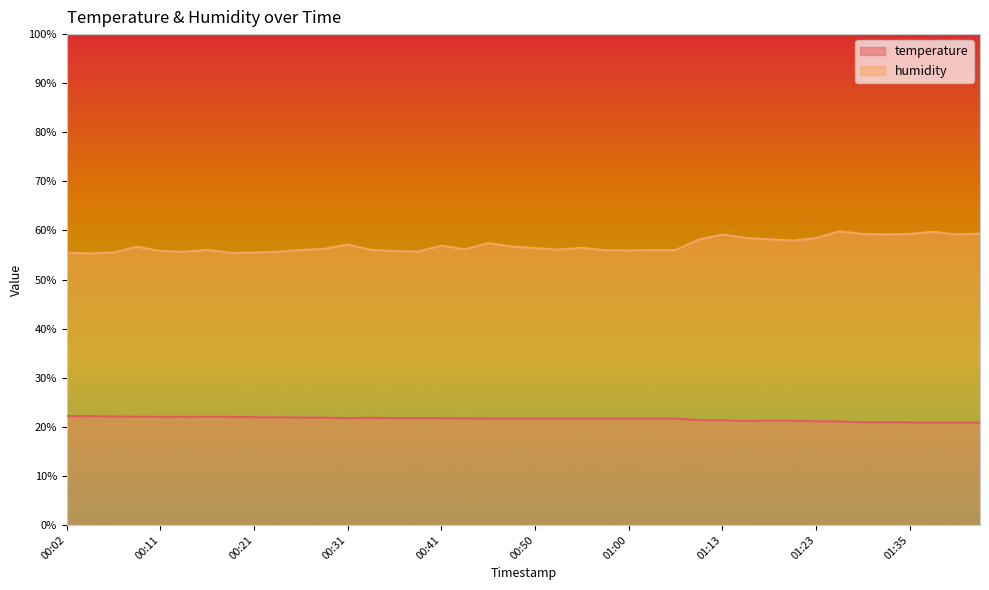

Reading left to right, what are all the values shown in this chart?

temperature: 22.2	22.2	22.1	22.1	22.0	22.0	22.0	22.0	22.0	21.9	21.9	21.9	21.8	21.8	21.8	21.8	21.8	21.7	21.7	21.7	21.7	21.7	21.7	21.7	21.7	21.7	21.7	21.4	21.3	21.2	21.3	21.2	21.1	21.1	20.9	20.9	20.9	20.9	20.8	20.8
humidity: 55.5	55.3	55.5	56.7	55.8	55.6	56.0	55.4	55.5	55.7	56.0	56.3	57.1	56.0	55.8	55.7	56.9	56.1	57.4	56.7	56.4	56.1	56.5	56.0	55.9	56.0	56.0	58.2	59.2	58.5	58.2	58.0	58.5	59.8	59.3	59.2	59.3	59.7	59.2	59.4